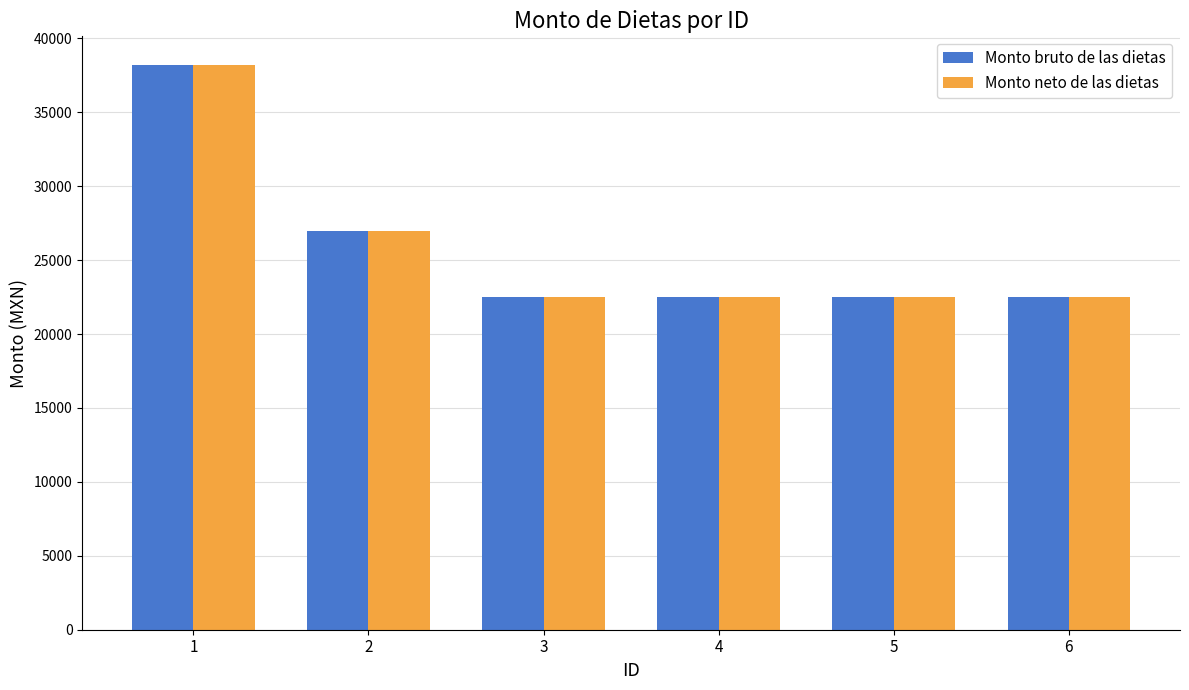

Which category has the highest value in the Monto neto de las dietas series?

1